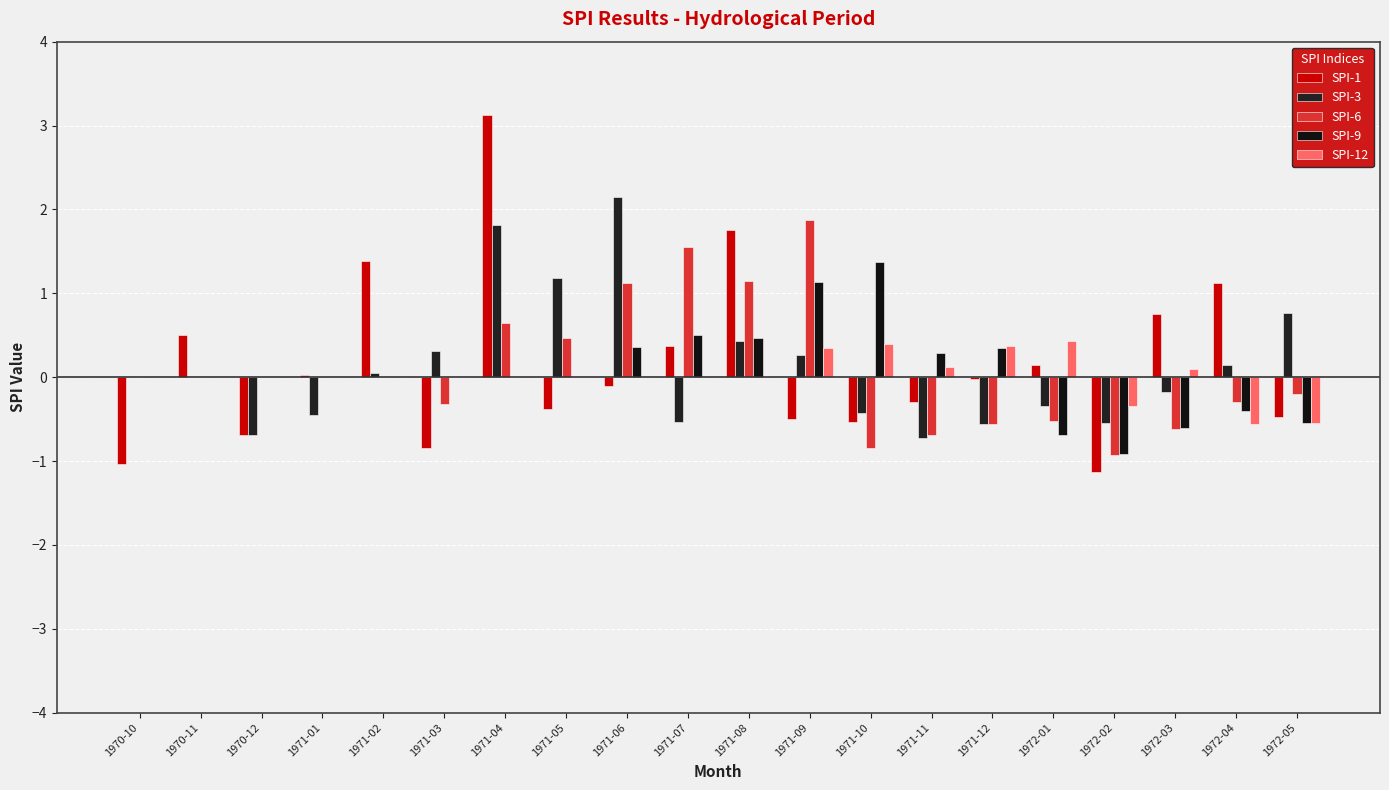

What is the value of the SPI-1 bar at the 10th from the left?

0.4